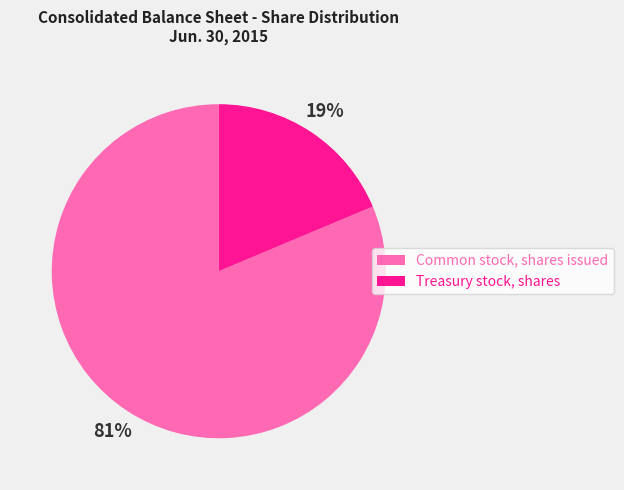

The Common stock, shares issued slice represents 81% of the pie. True or false?

True